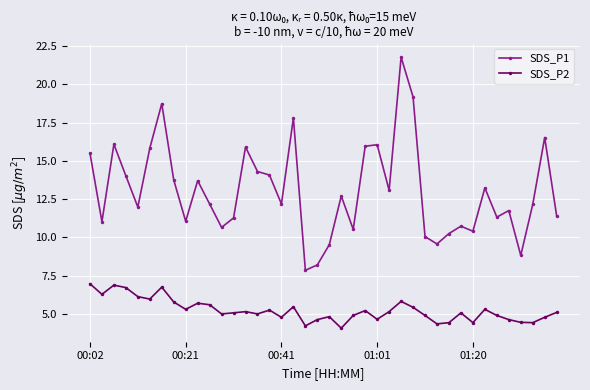

Rank the series by their average value, from lowest to highest.

SDS_P2, SDS_P1